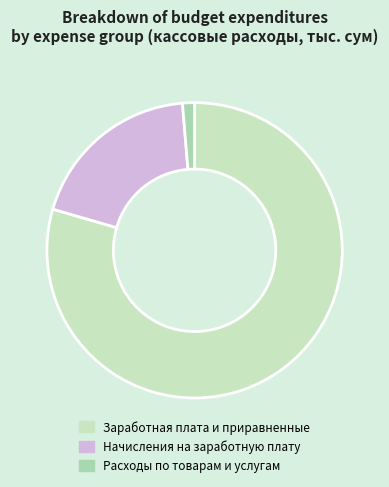

What is the change in value from Начисления на заработную плату to Расходы по товарам и услугам?

-737048.7